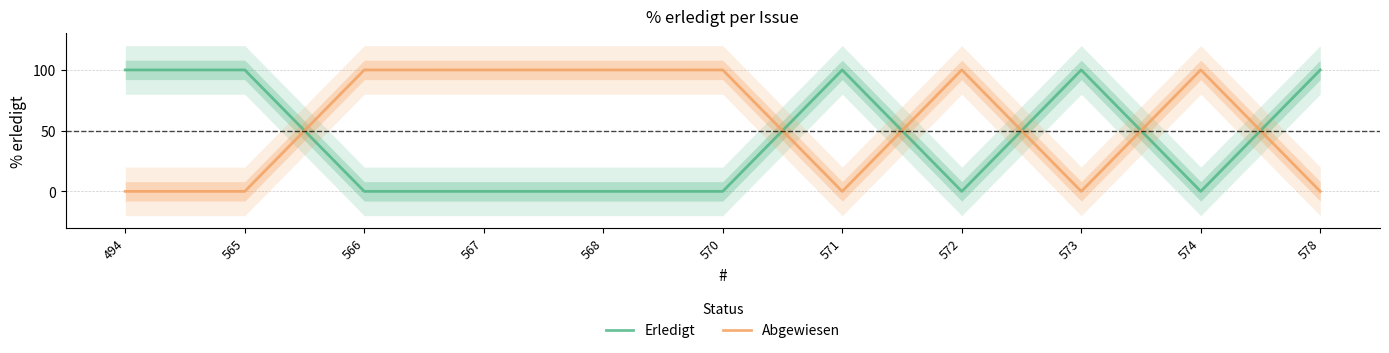

What is the difference between the highest and lowest values at 566?

100